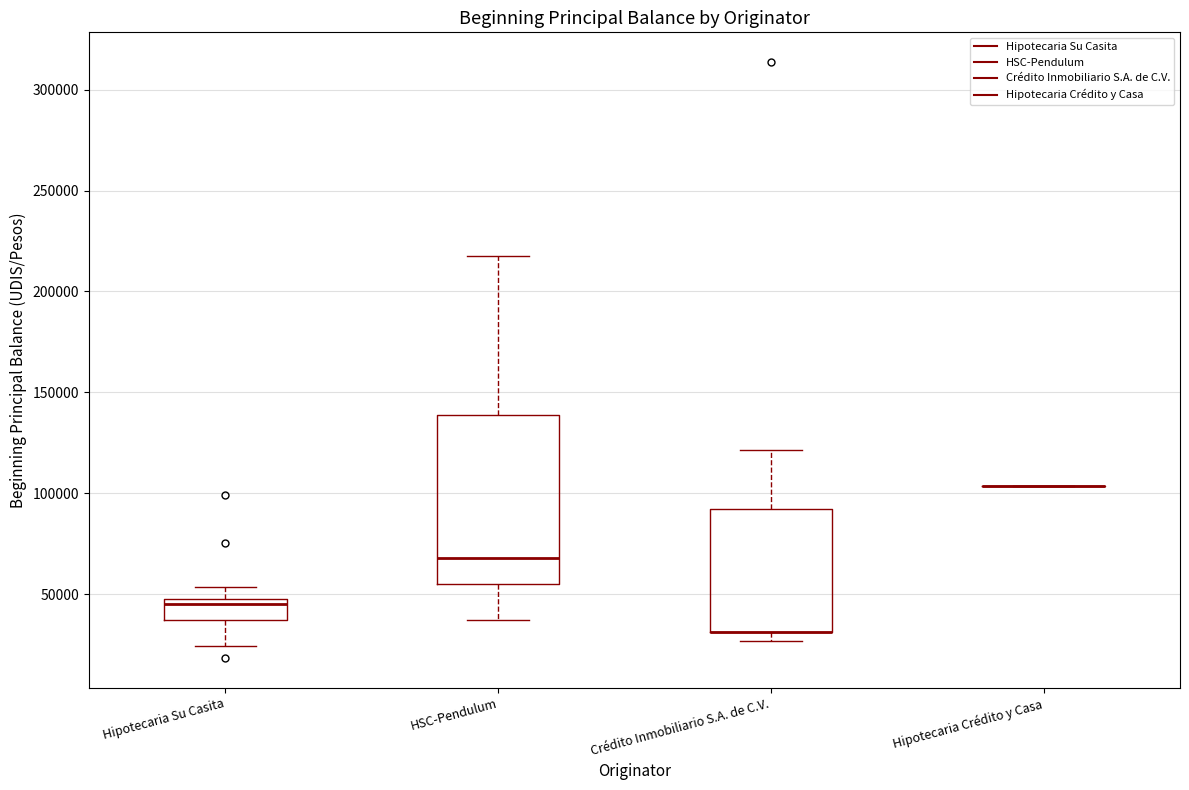

Comparing the boxes themselves (not the whiskers), which one is the tallest?

HSC-Pendulum